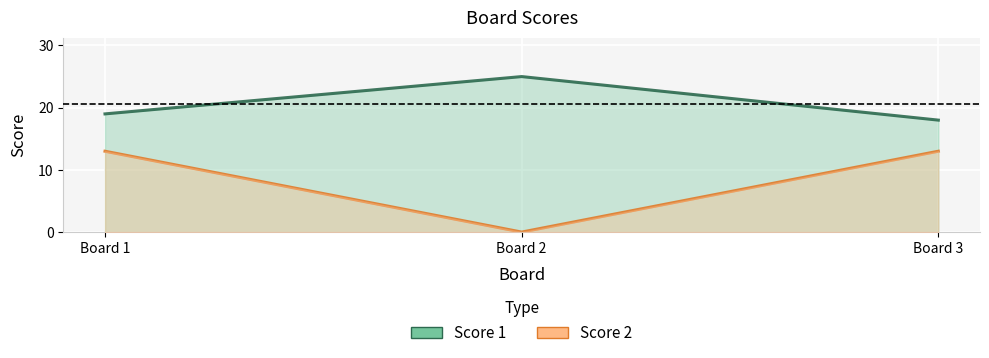

What is the difference between the second highest and minimum values in the Score 2 series?

13